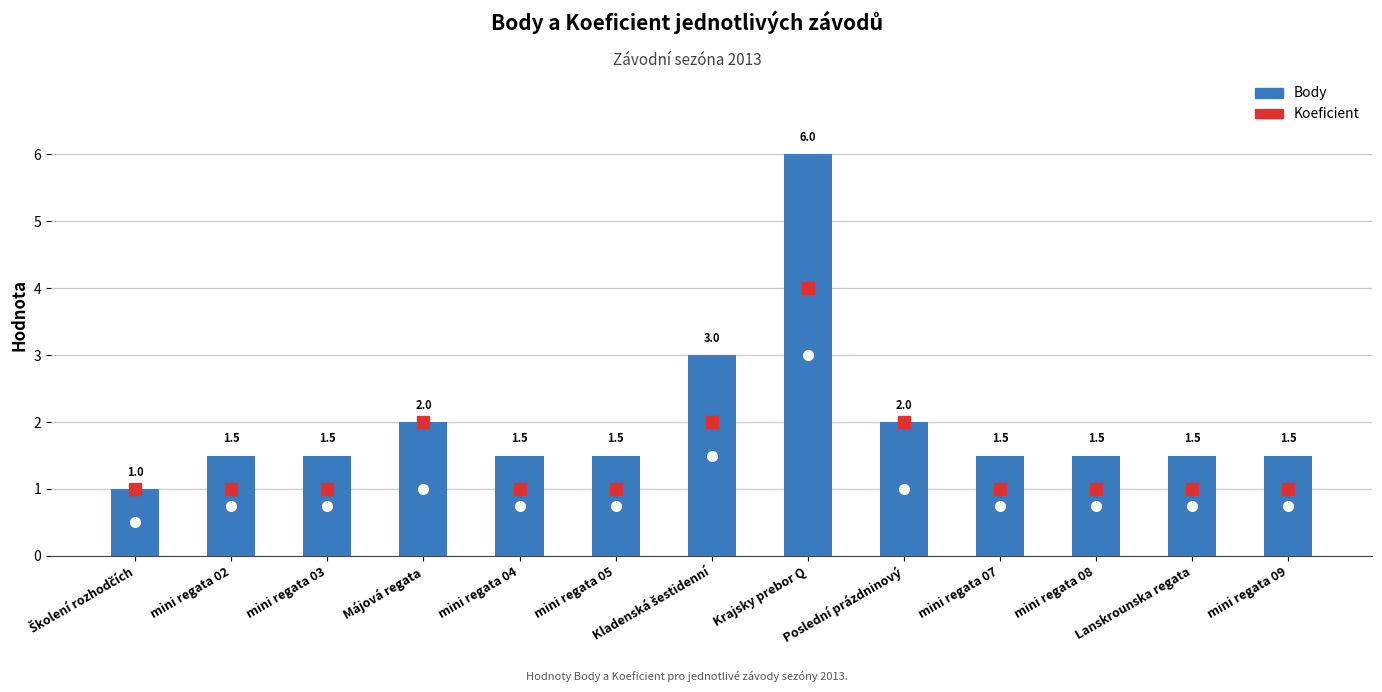

Are the bars grouped side by side (vs. stacked)?

Yes